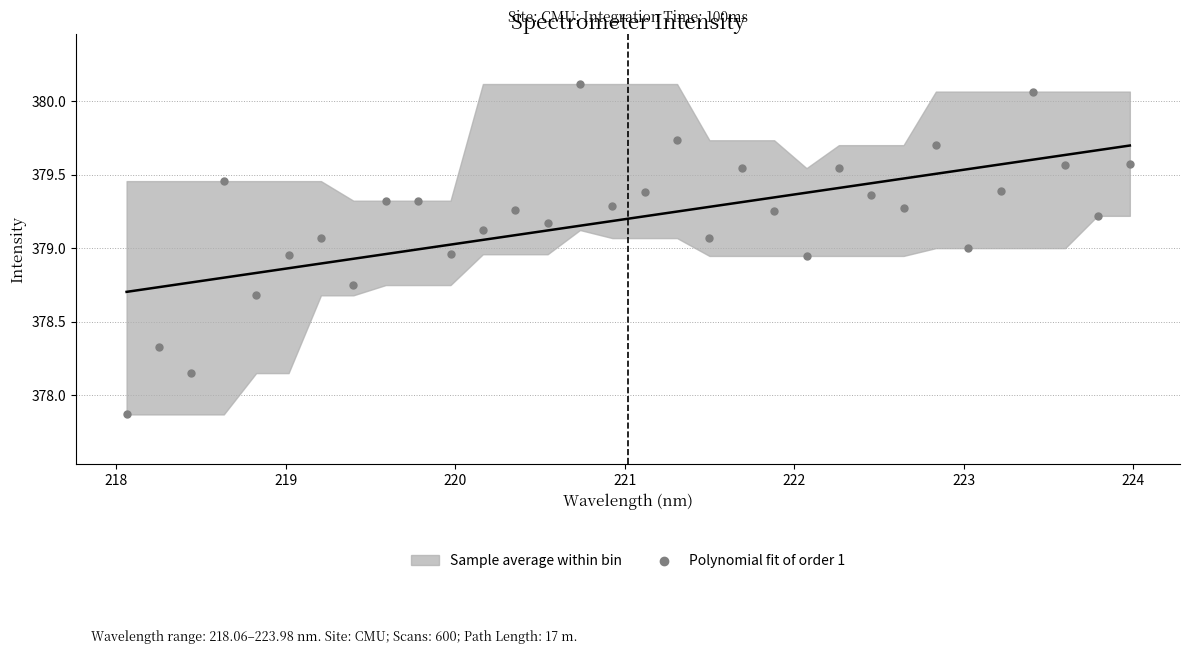

What is the range of Y values (max minus min)?

2.3